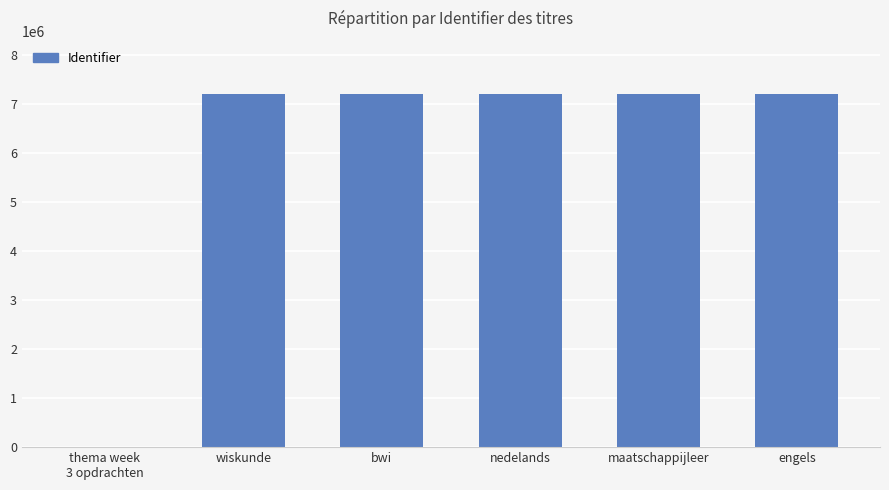

Count the number of data series in this chart.

1